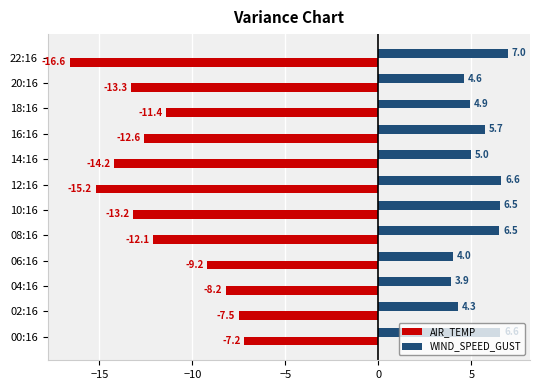

What is the difference between the WIND_SPEED_GUST values at 16:16 and 20:16?

1.1